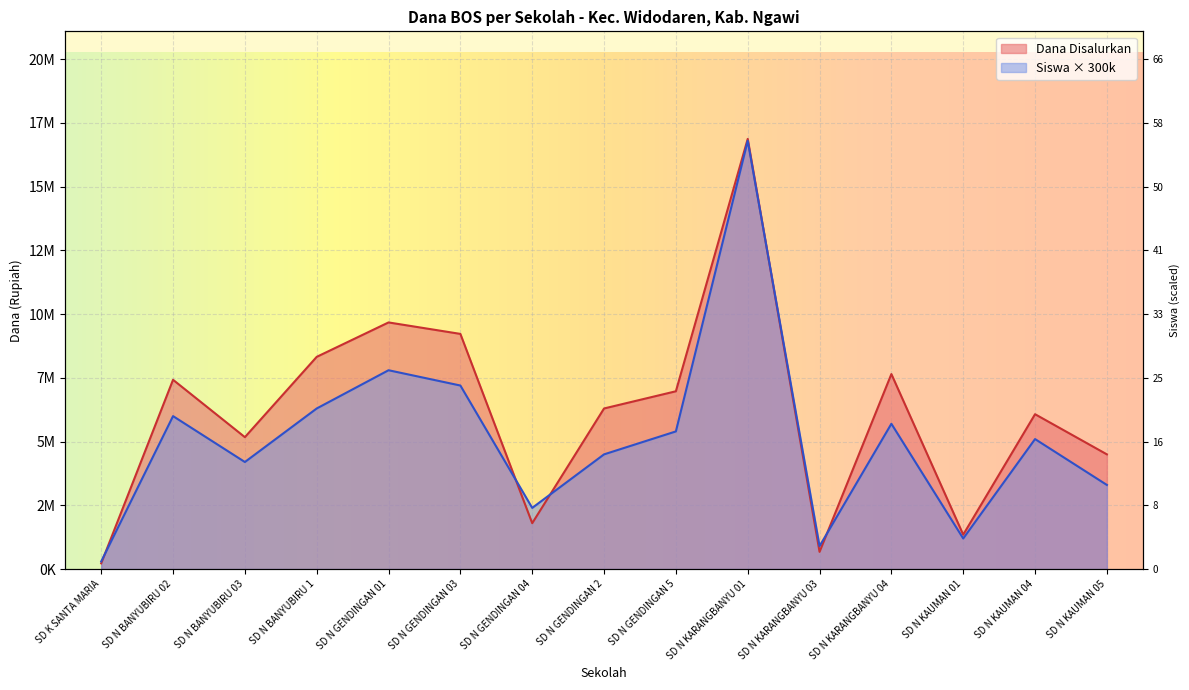

What is the label of the 10th point from the right?

SD N GENDINGAN 03